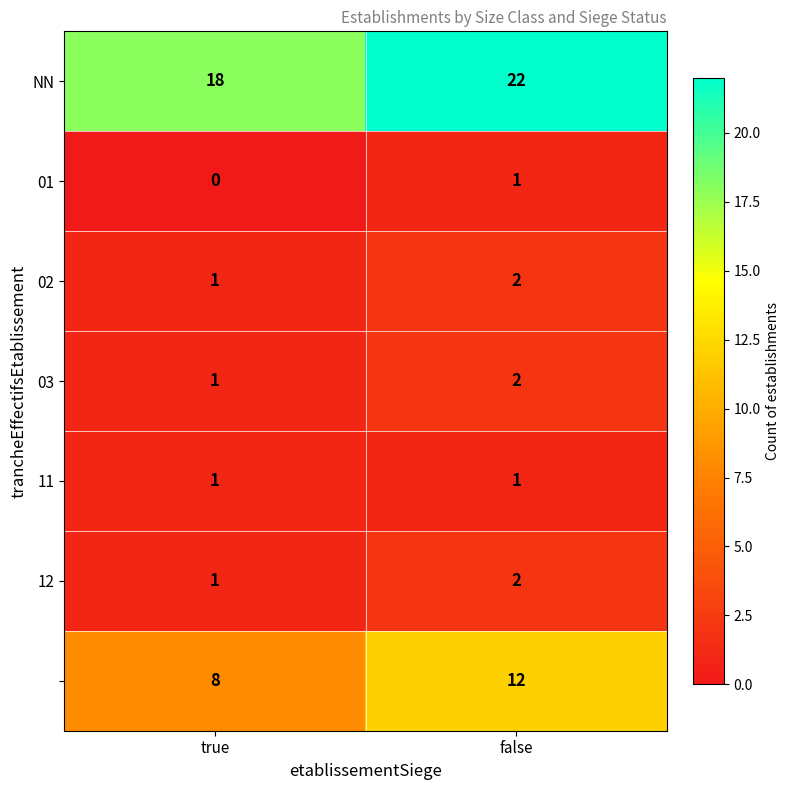

How many series are shown in this chart?

7